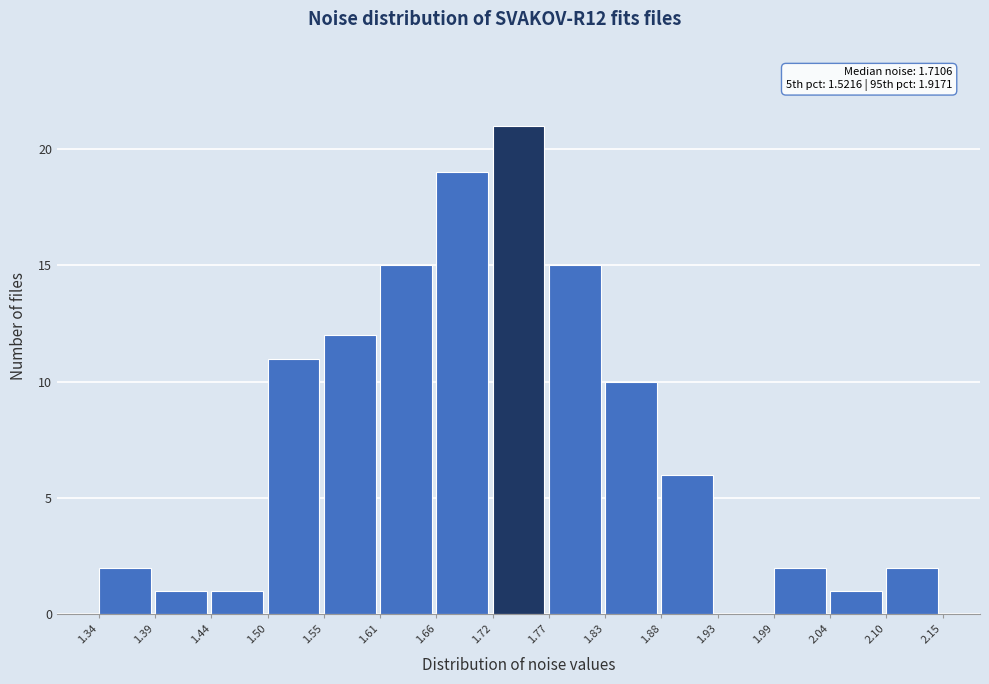

Over which range of the x-axis is the bar tallest?

1.72 to 1.77